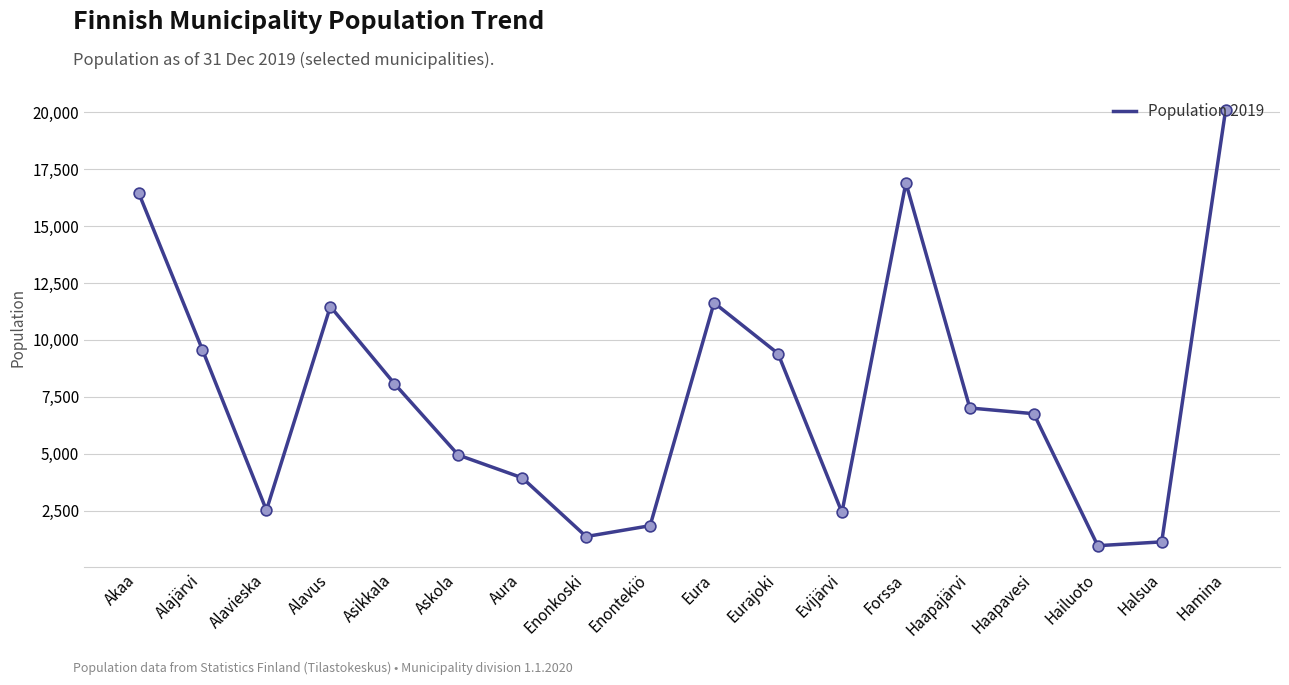

Between Aura and Halsua, which is larger?

Aura